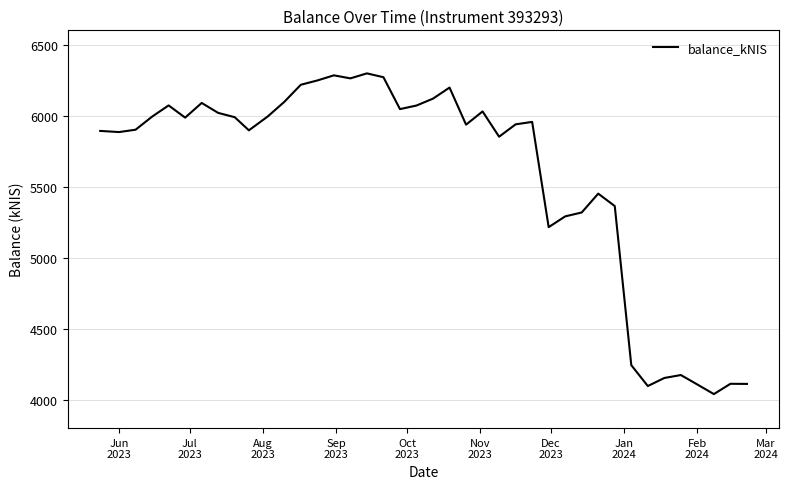

What is the greatest value displayed?

6297.0